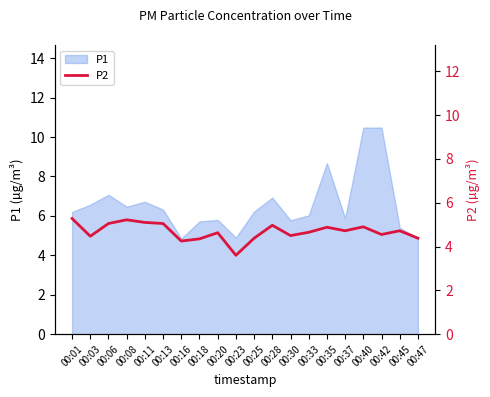

Is it true that P1 equals 2.9 at 00:20?

False